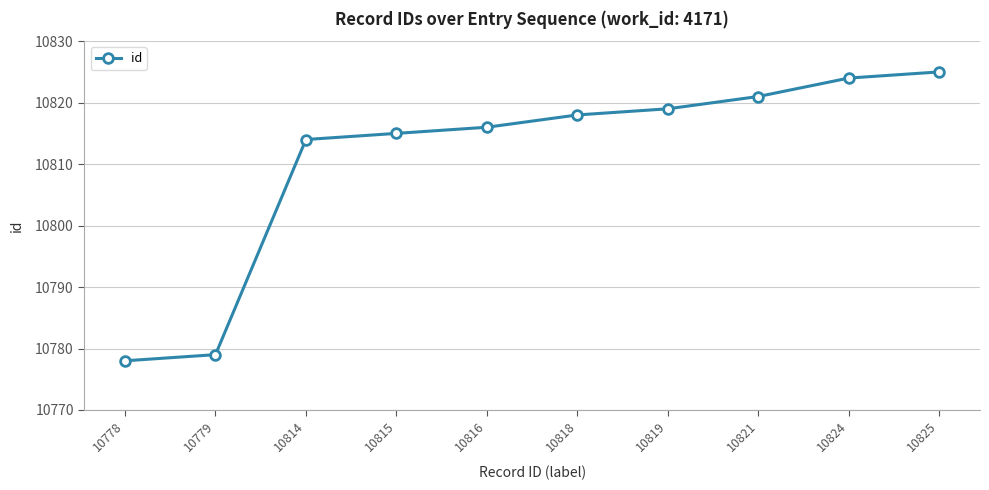

The chart shows a value of 18739 at 10825. True or false?

False